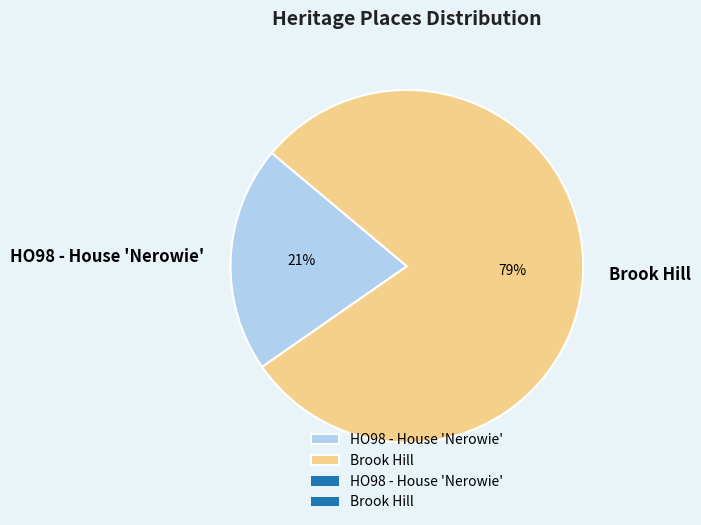

What is the majority slice?

Brook Hill